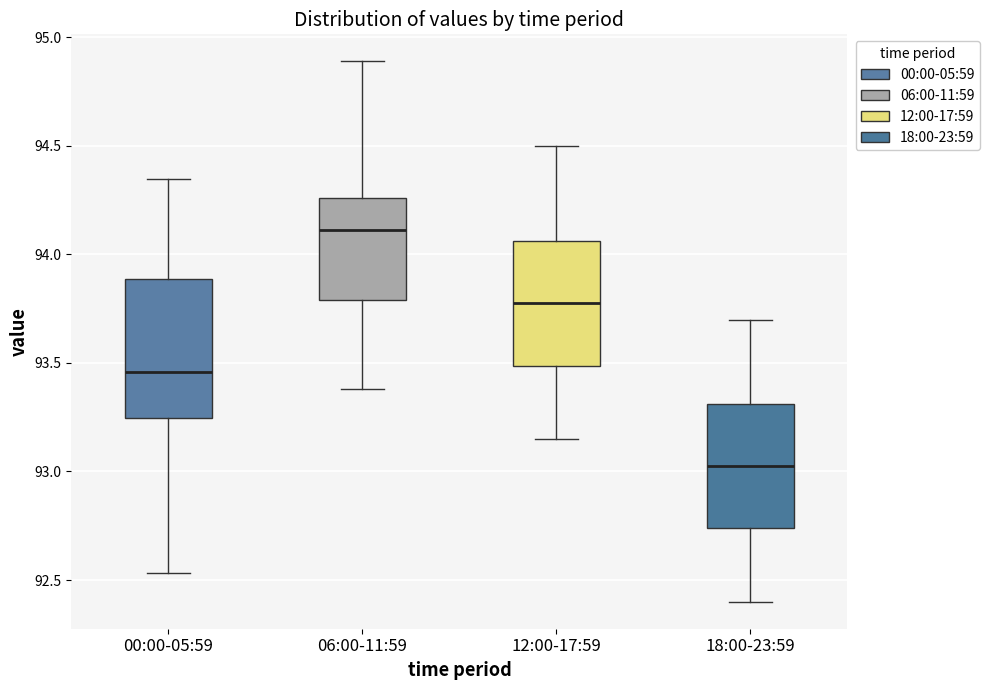

Reading left to right, transcribe this box plot: for each box, give where its median line is, the range the box spans, and where its two whiskers end, as read against the y-axis. The values are not printed on the chart, so give them approximately, as read against the axis.

00:00-05:59: median 93.45, box 93.25 to 93.90, whiskers 92.55 to 94.35
06:00-11:59: median 94.10, box 93.80 to 94.25, whiskers 93.40 to 94.90
12:00-17:59: median 93.80, box 93.50 to 94.05, whiskers 93.15 to 94.50
18:00-23:59: median 93.05, box 92.75 to 93.30, whiskers 92.40 to 93.70